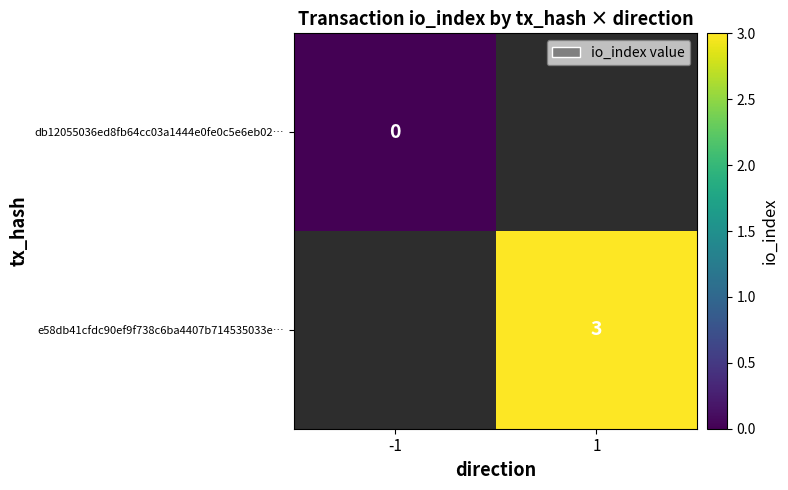

The value of e58db41cfdc90ef9f738c6ba4407b714535033e… at 1 is 3. True or false?

True